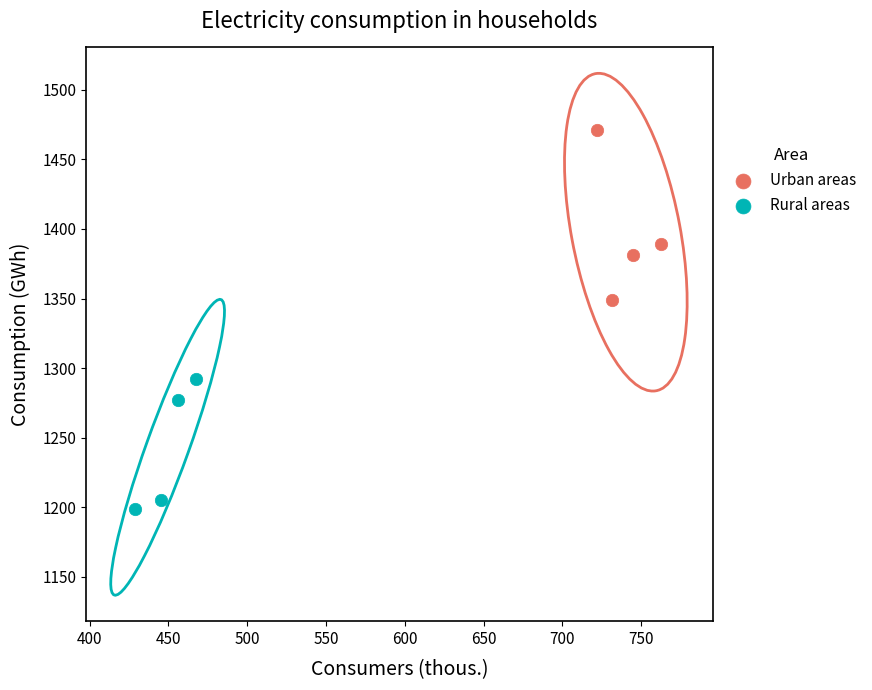

Which series contains the highest Y value?

Urban areas